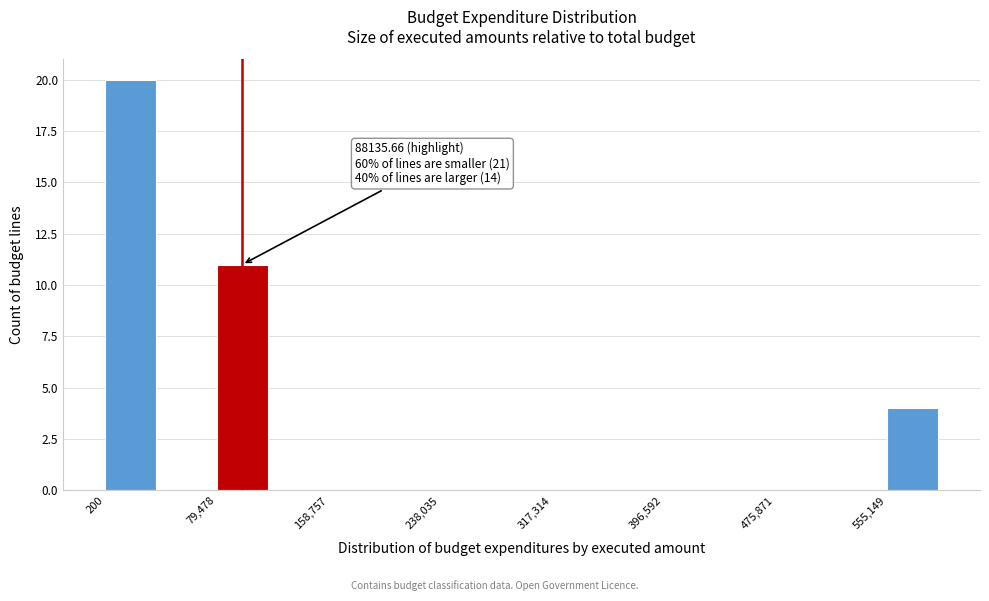

Around what value on the x-axis is the tallest bar? Give the approximate position of its centre, as read against the axis.

20000